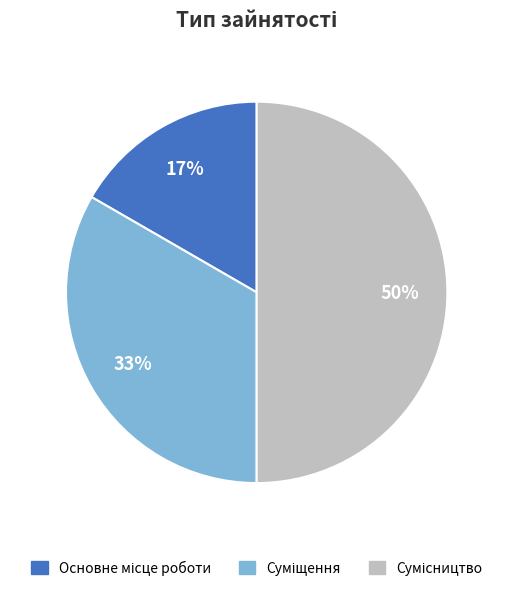

To the nearest percent, what is the difference between the largest and smallest slice percentages?

33%